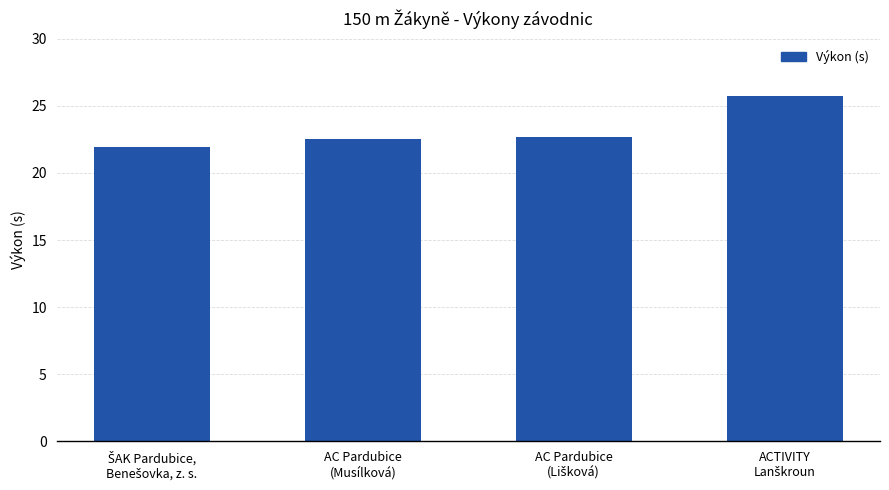

What is the minimum value shown in the chart?

21.9